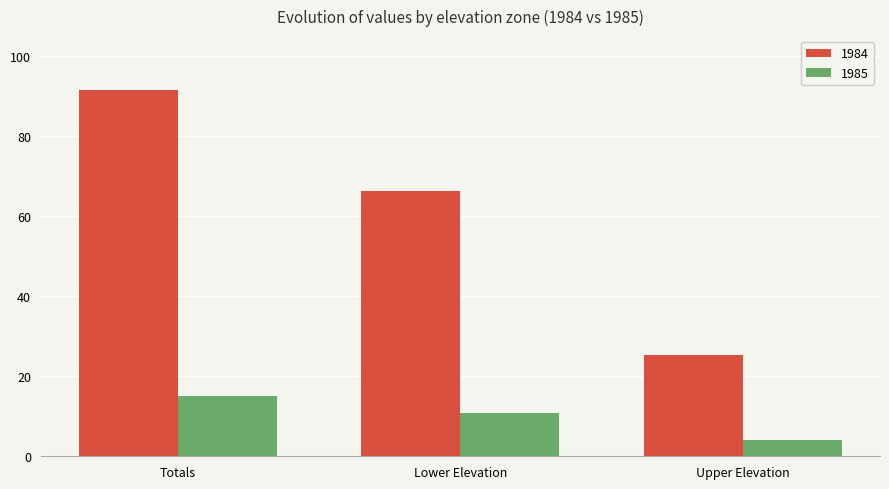

How many data points in 1984 are less than 66?

1